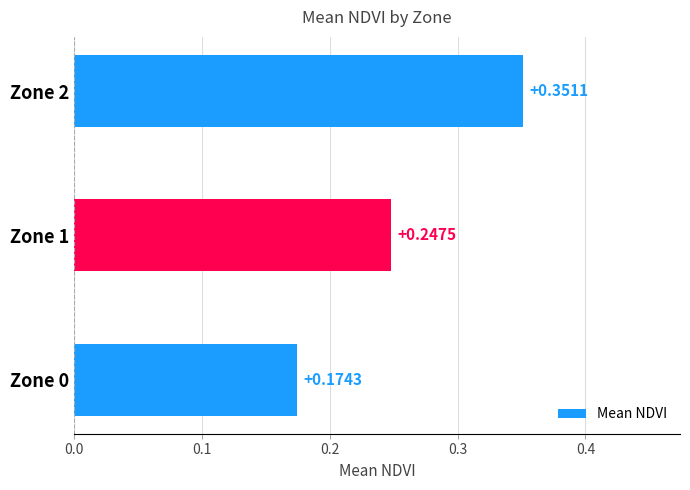

Rank the categories by value from highest to lowest.

Zone 2, Zone 1, Zone 0